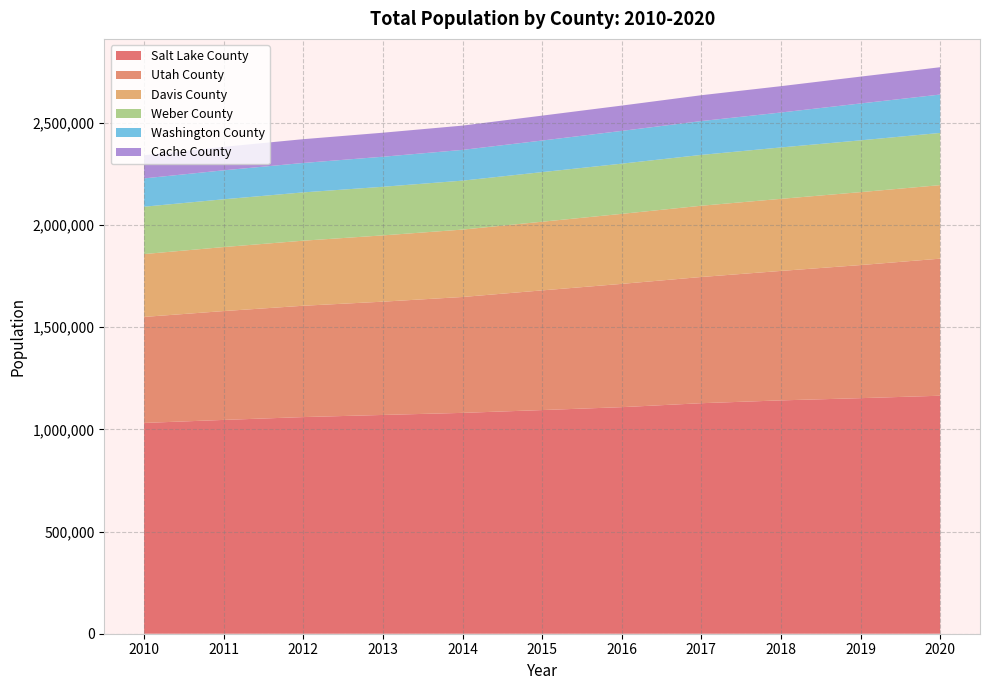

Reading left to right, extract all data points from this chart.

Salt Lake County: 2010=1031697.0	2011=1046461.0	2012=1060336.0	2013=1070815.0	2014=1080905.0	2015=1094681.0	2016=1108910.0	2017=1128270.7	2018=1142080.6	2019=1152960.0	2020=1164859.0
Utah County: 2010=518872.0	2011=532752.8	2012=544892.4	2013=554405.1	2014=567218.4	2015=585718.8	2016=603384.8	2017=617734.9	2018=633582.2	2019=651407.2	2020=670844.5
Davis County: 2010=307625.0	2011=313279.7	2012=318476.5	2013=324410.4	2014=329841.9	2015=336105.8	2016=342658.0	2017=348763.5	2018=352805.1	2019=356963.7	2020=359924.7
Weber County: 2010=231833.0	2011=233818.5	2012=236390.6	2013=237920.9	2014=239587.9	2015=242753.1	2016=245687.3	2017=248834.9	2018=251570.6	2019=253454.2	2020=255468.4
Washington County: 2010=138579.0	2011=141797.1	2012=144060.8	2013=147060.9	2014=150508.2	2015=154615.0	2016=160370.5	2017=165591.5	2018=171042.4	2019=180549.2	2020=187877.6
Cache County: 2010=113307.0	2011=115003.7	2012=116404.2	2013=117599.9	2014=118875.5	2015=121873.2	2016=123925.8	2017=126490.1	2018=128887.1	2019=131386.6	2020=133741.1